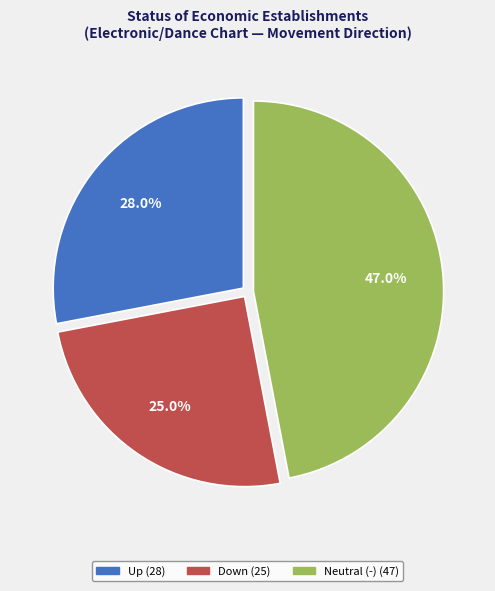

Is there any slice that represents more than half of the pie?

No